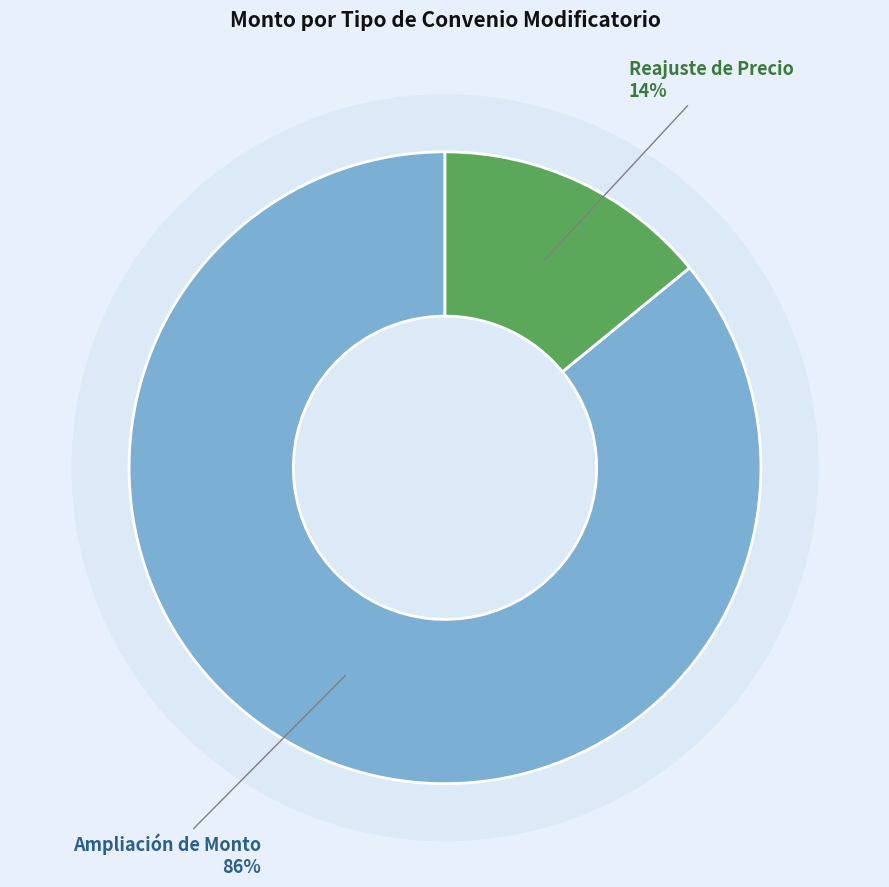

Which slice represents more than half of the pie?

AMP_MONTO